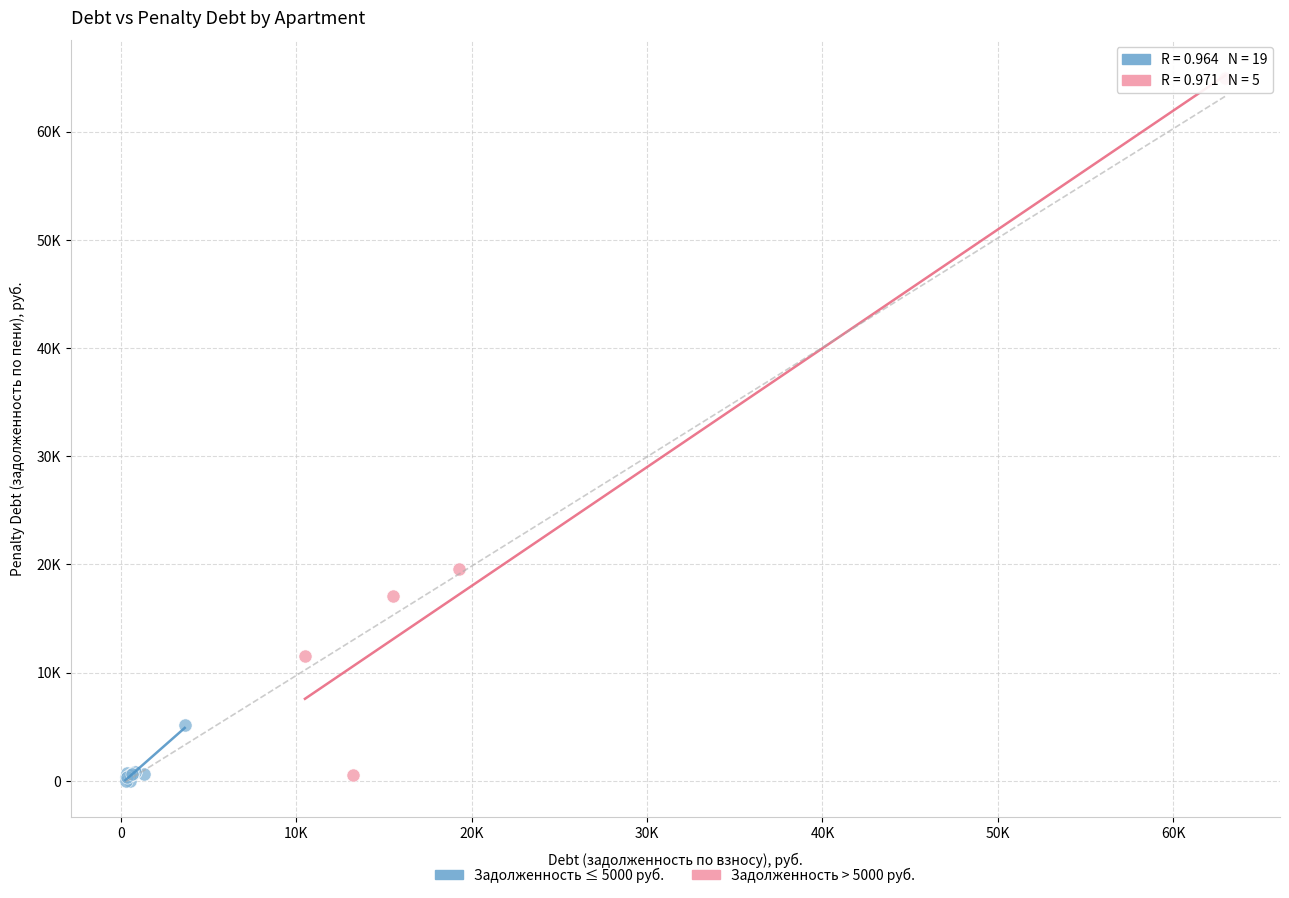

What are all the series names shown in the legend?

Задолженность ≤ 5000 руб., Задолженность > 5000 руб.